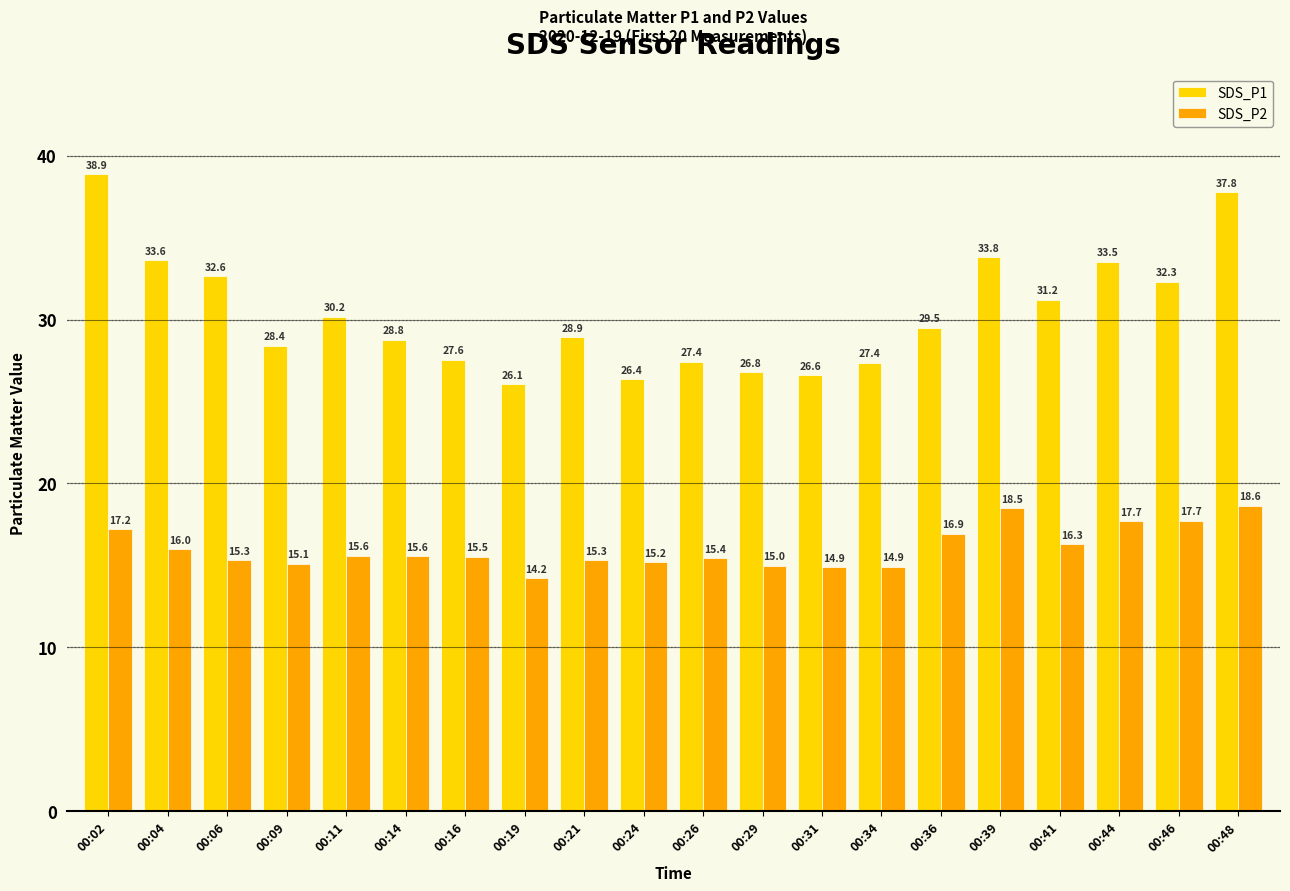

The SDS_P1 series shows 35.7 at 00:19. True or false?

False